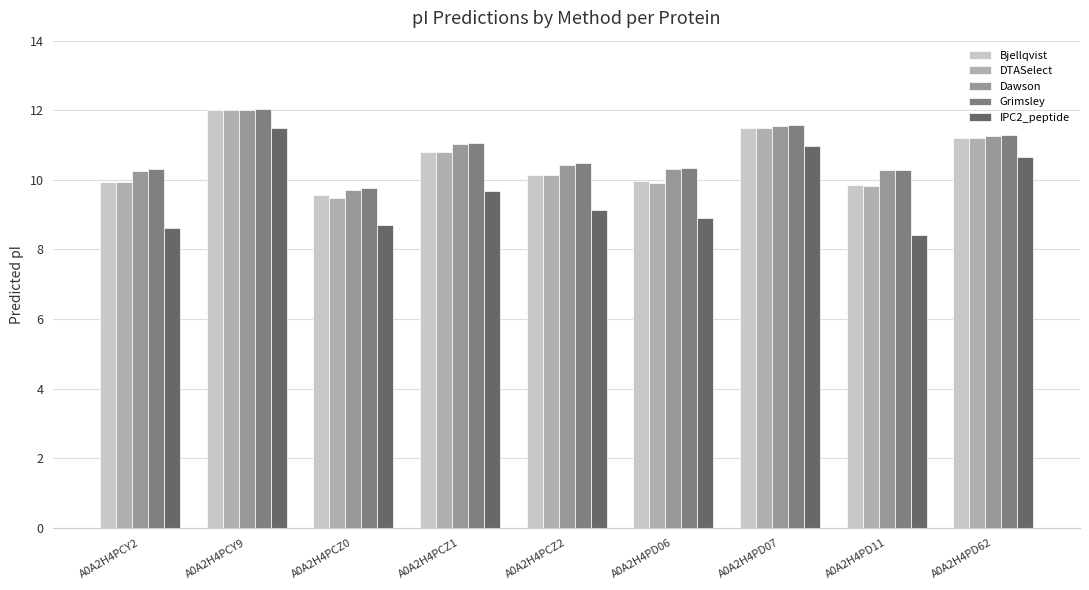

Which series changed the most between A0A2H4PCZ2 and A0A2H4PD11?

IPC2_peptide